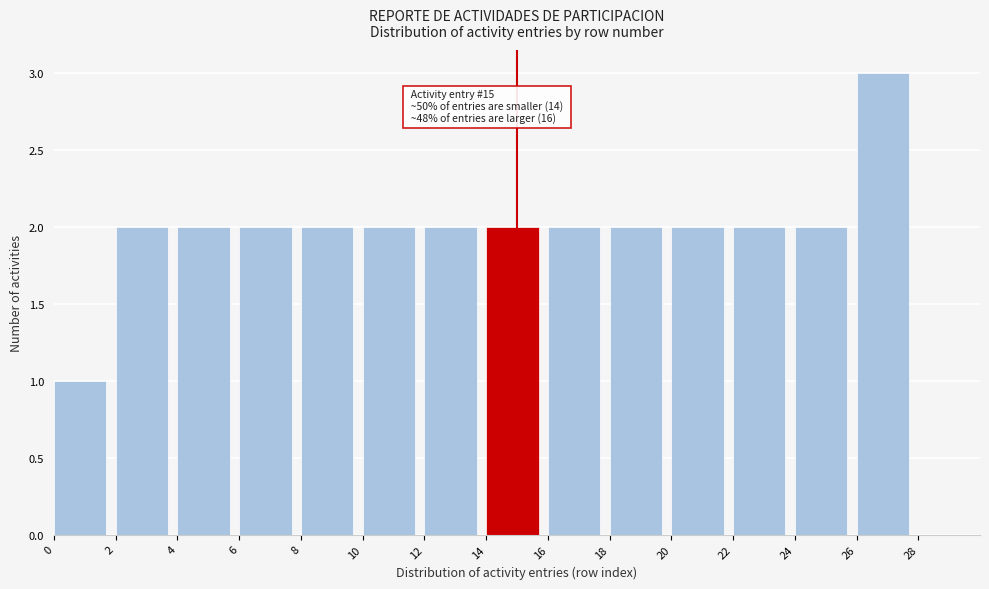

Which range on the x-axis has the tallest bar?

26 to 28